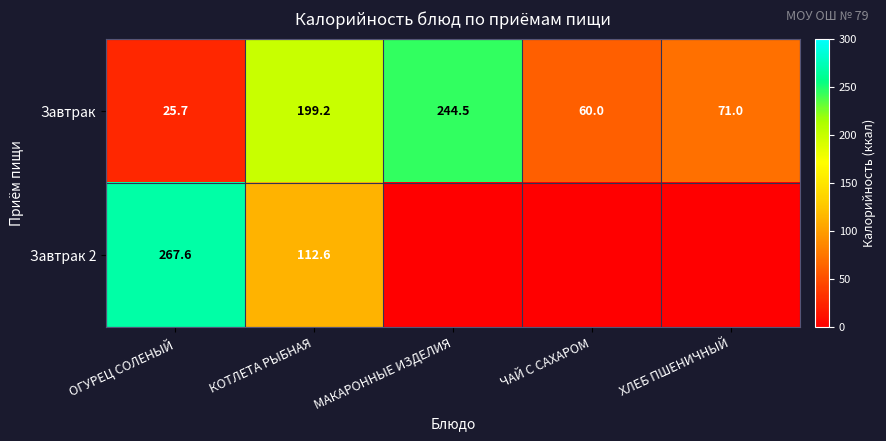

Which series changed the most between ОГУРЕЦ СОЛЕНЫЙ and КОТЛЕТА РЫБНАЯ?

Завтрак